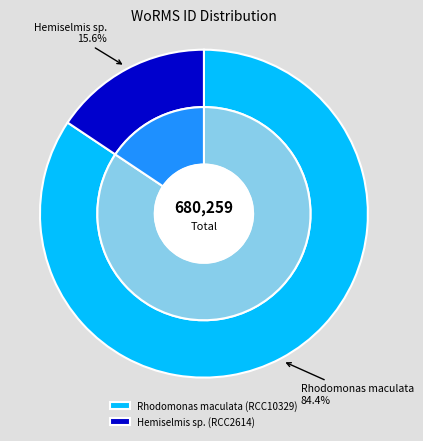

Combined, what portion of the pie is Rhodomonas maculata (RCC10329) and Hemiselmis sp. (RCC2614)?

100.0%